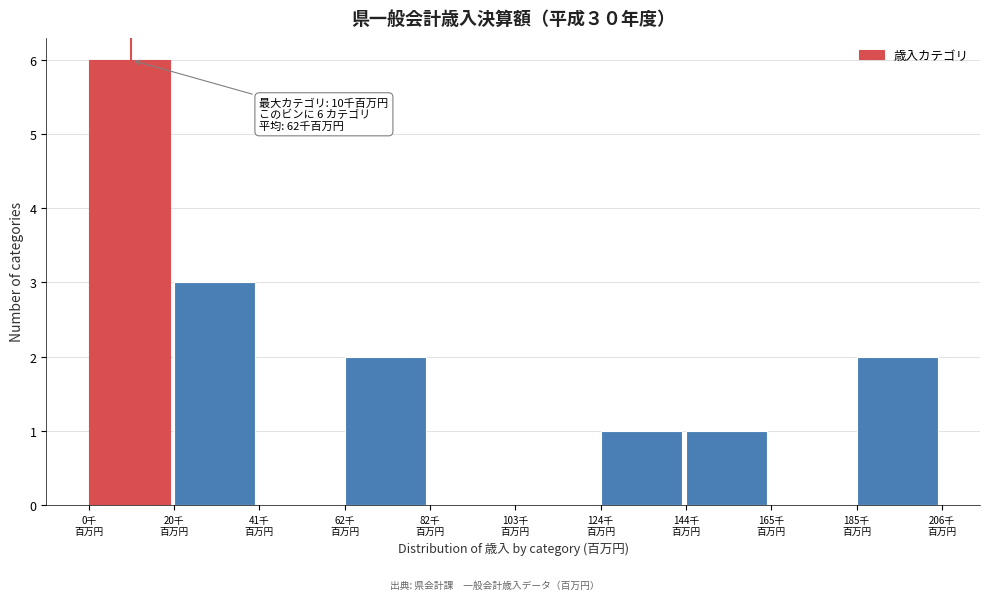

What is the sum of all values?

15